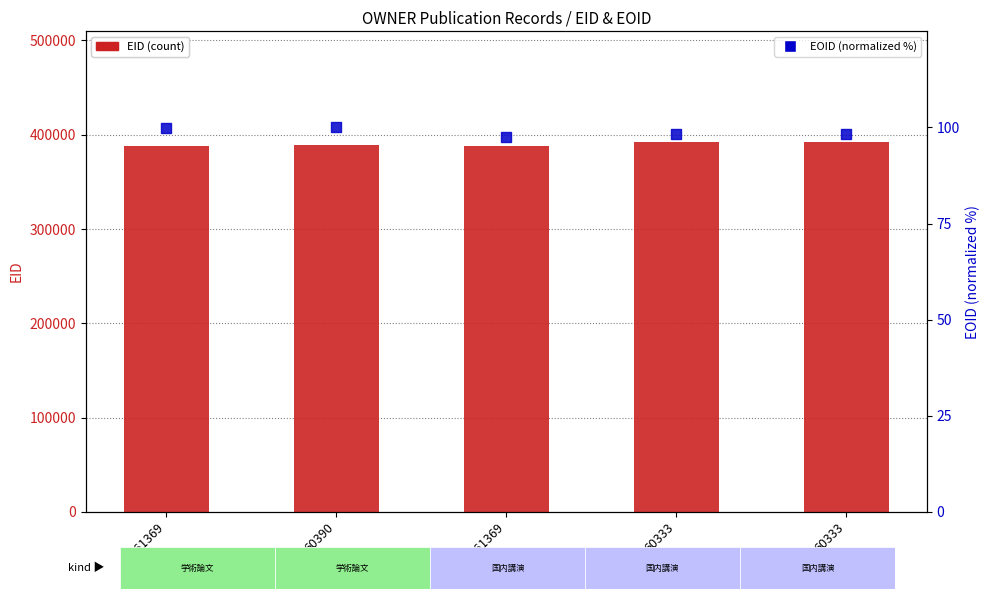

Which series has the largest Y range (max minus min)?

EID (count)